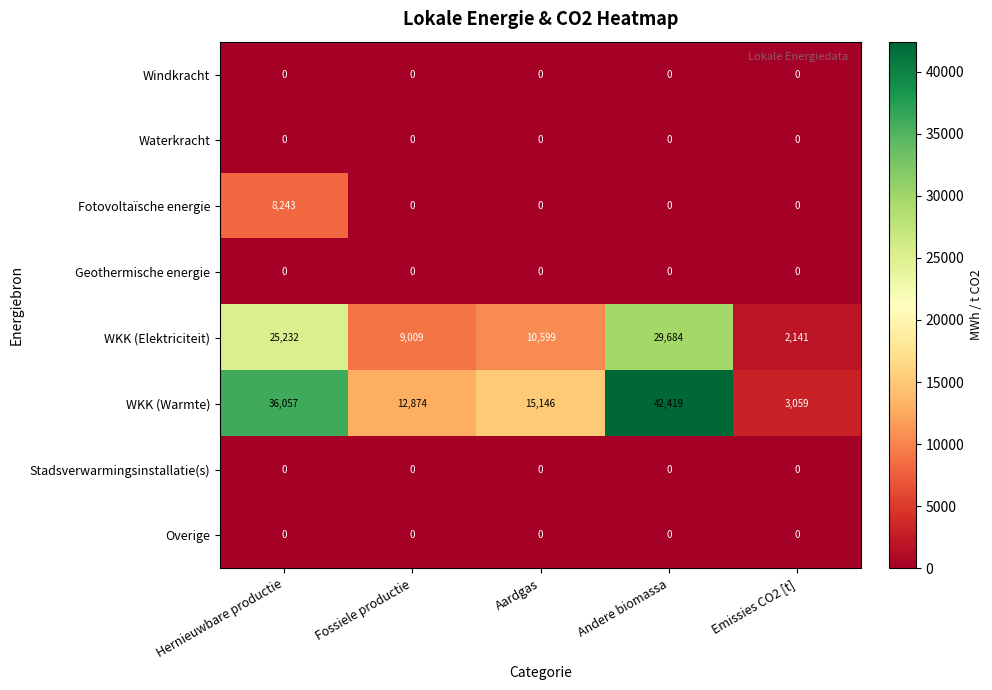

What is the average value of the Fotovoltaïsche energie series?

1649